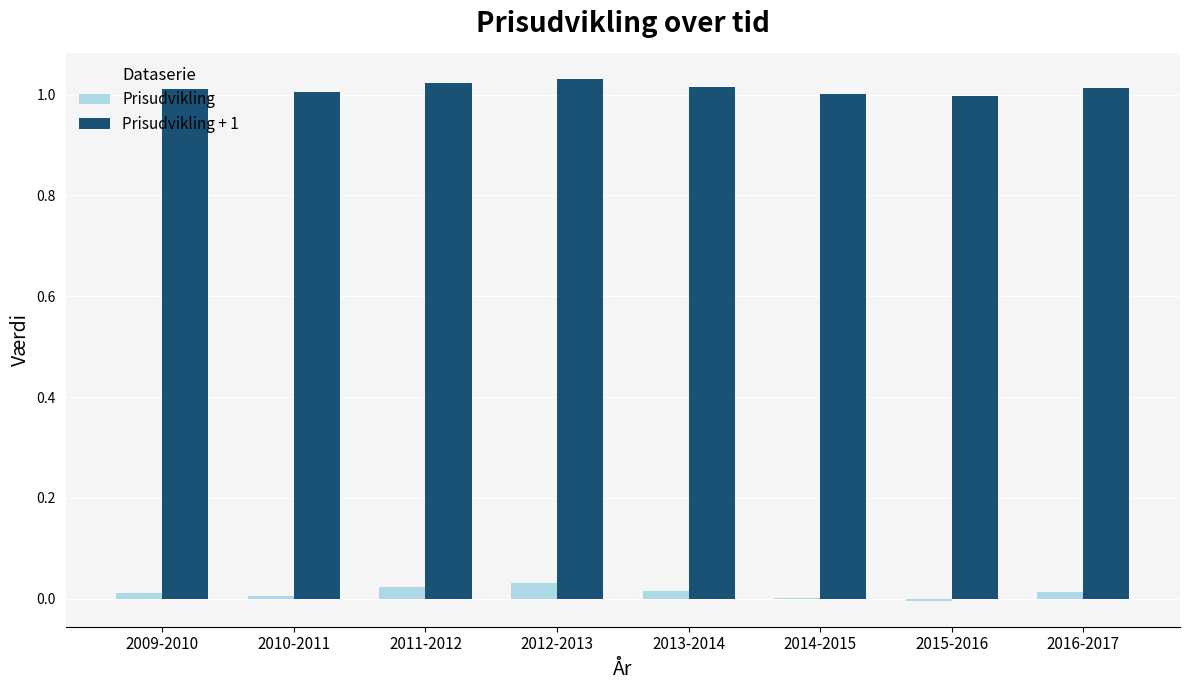

Which series has the largest total across all categories?

Prisudvikling + 1